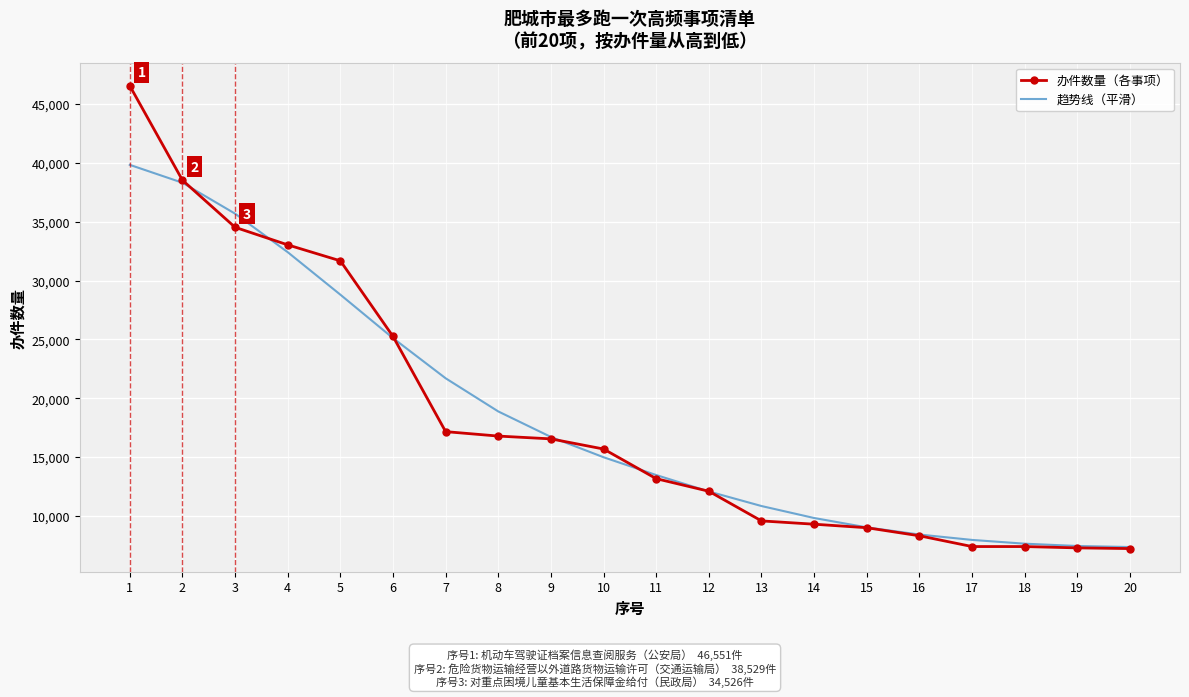

What is the smallest value displayed?

7220